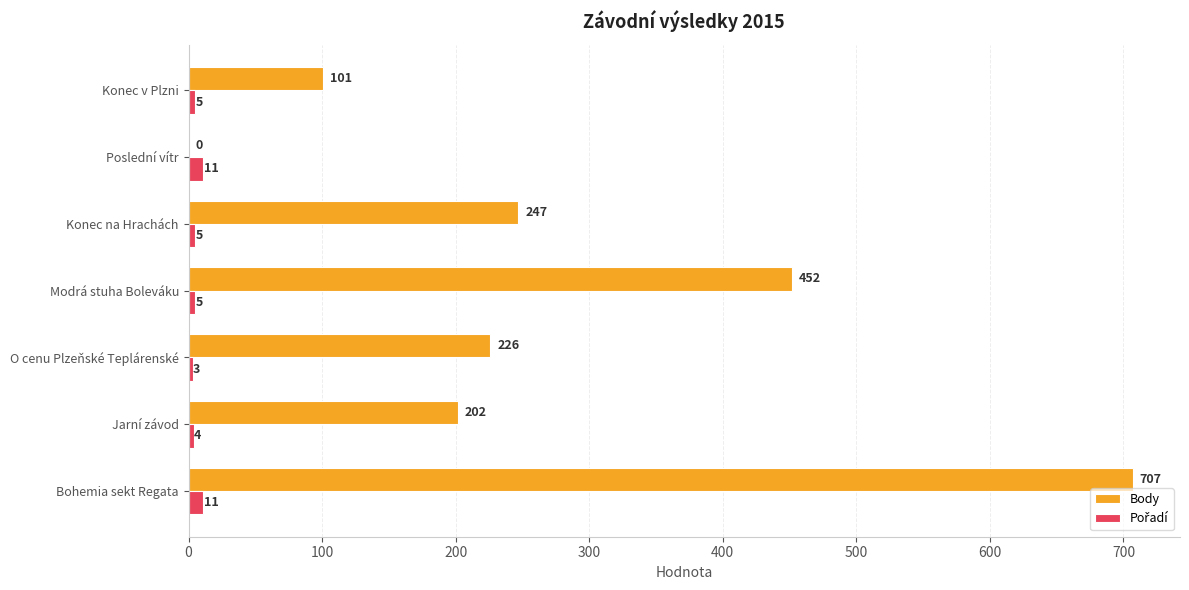

At which category is the sum across all series the highest?

Bohemia sekt Regata